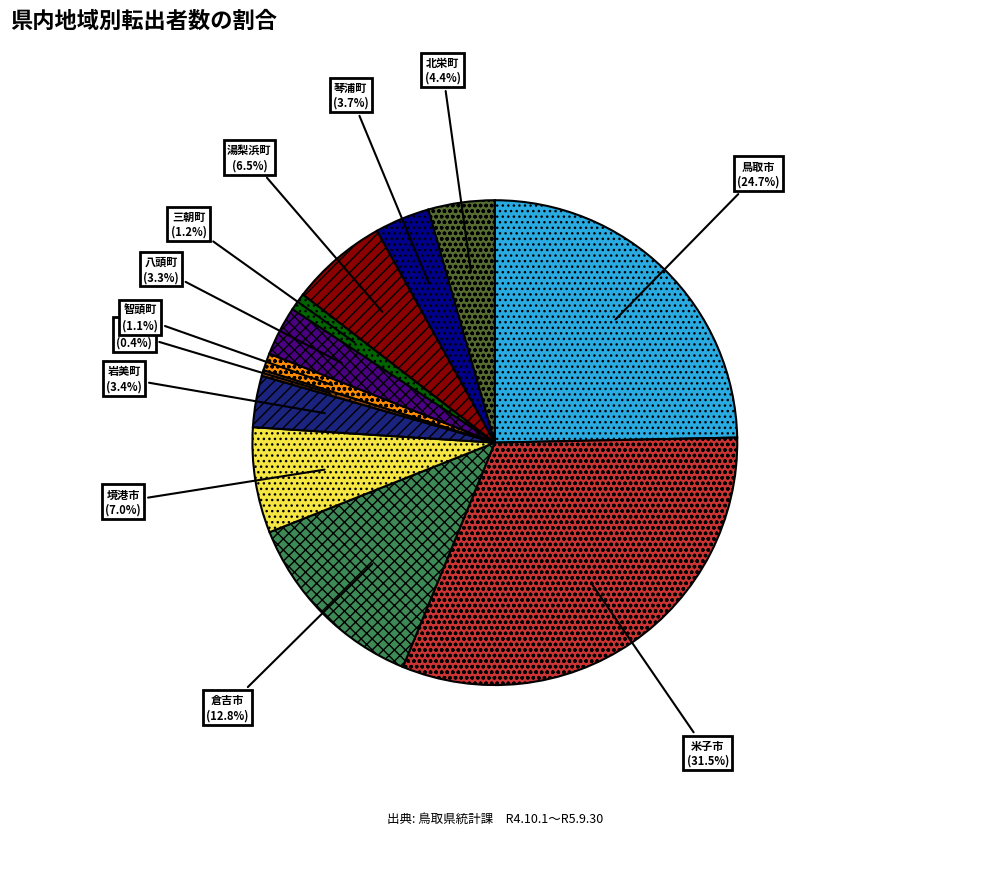

The 鳥取市 slice represents 25% of the pie. True or false?

True